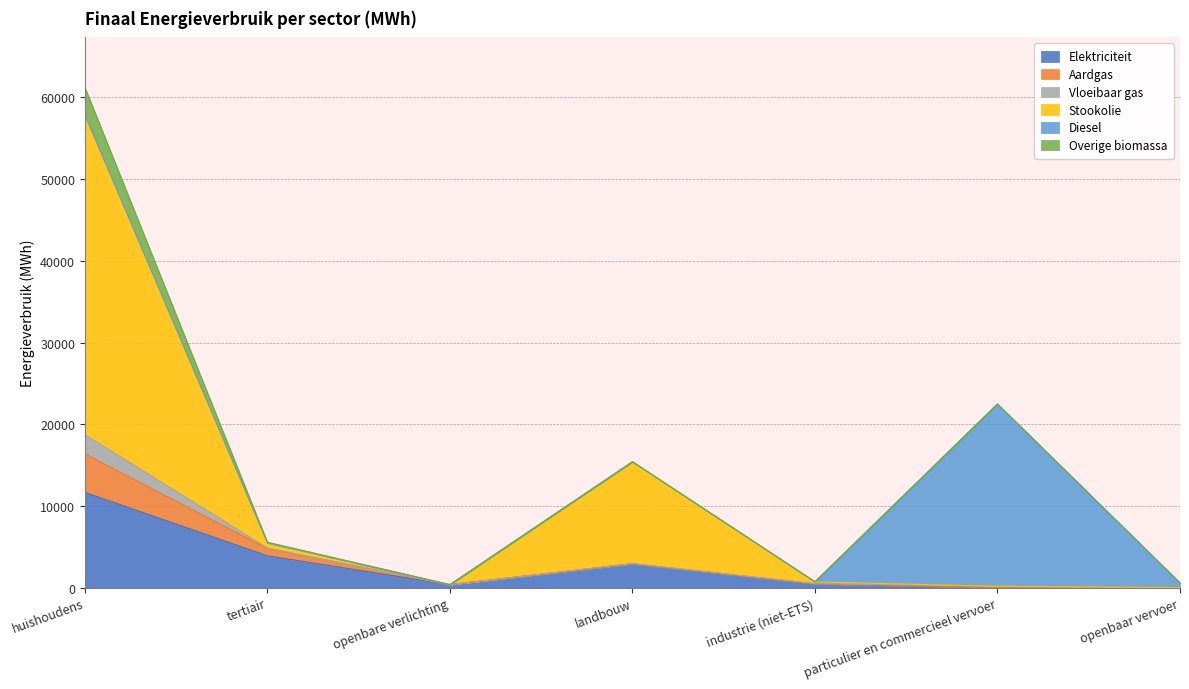

The Aardgas series shows 9375.2 at openbaar vervoer. True or false?

False